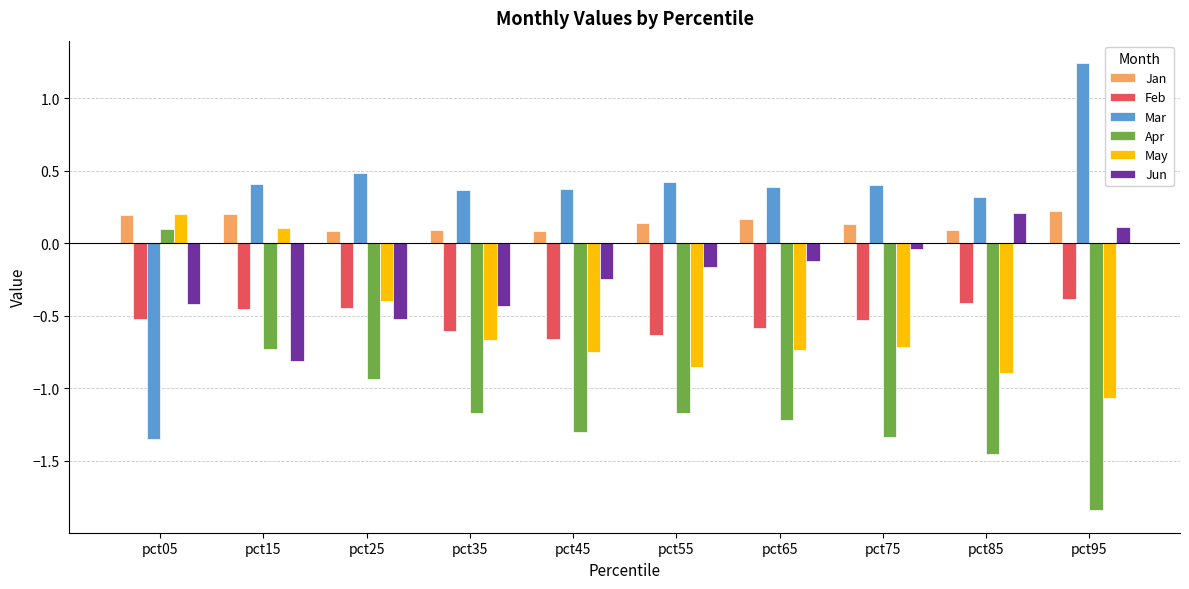

What is the sum of all Mar values?

3.1